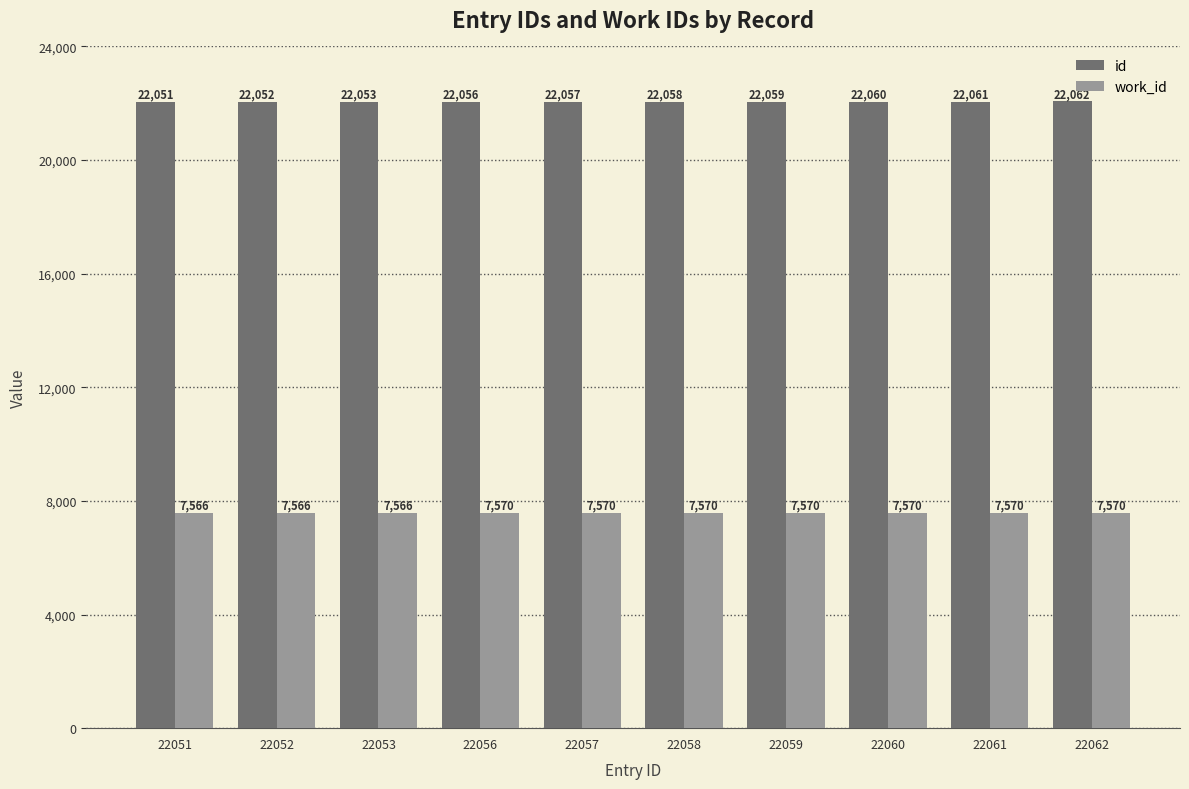

What is the maximum value for id?

22062